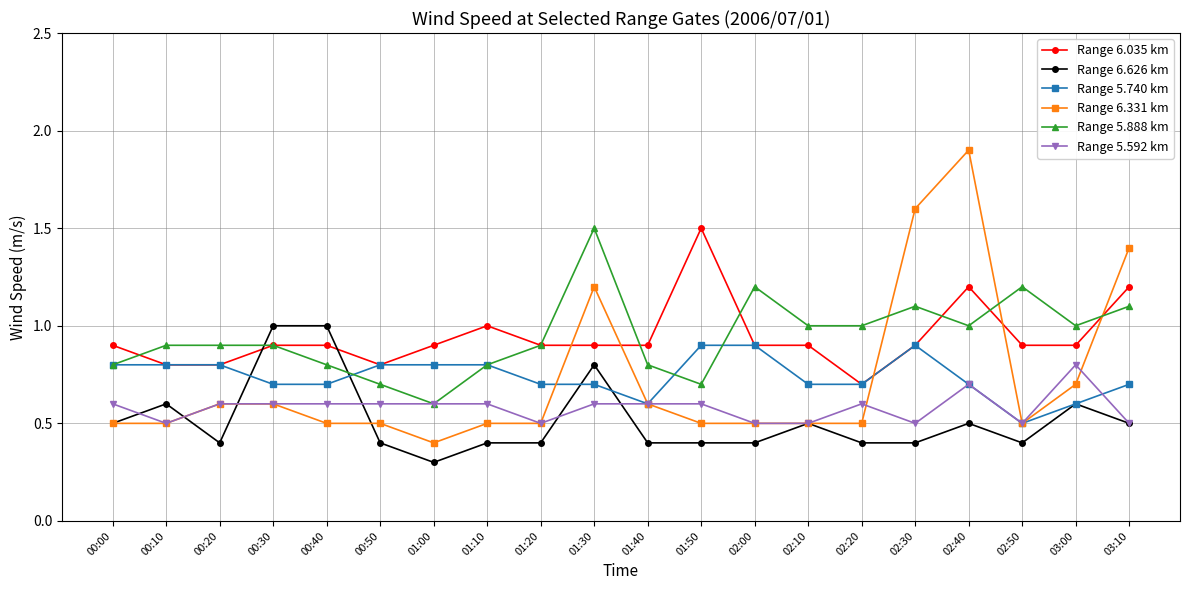

What is the label of the 1st point from the left?

00:00